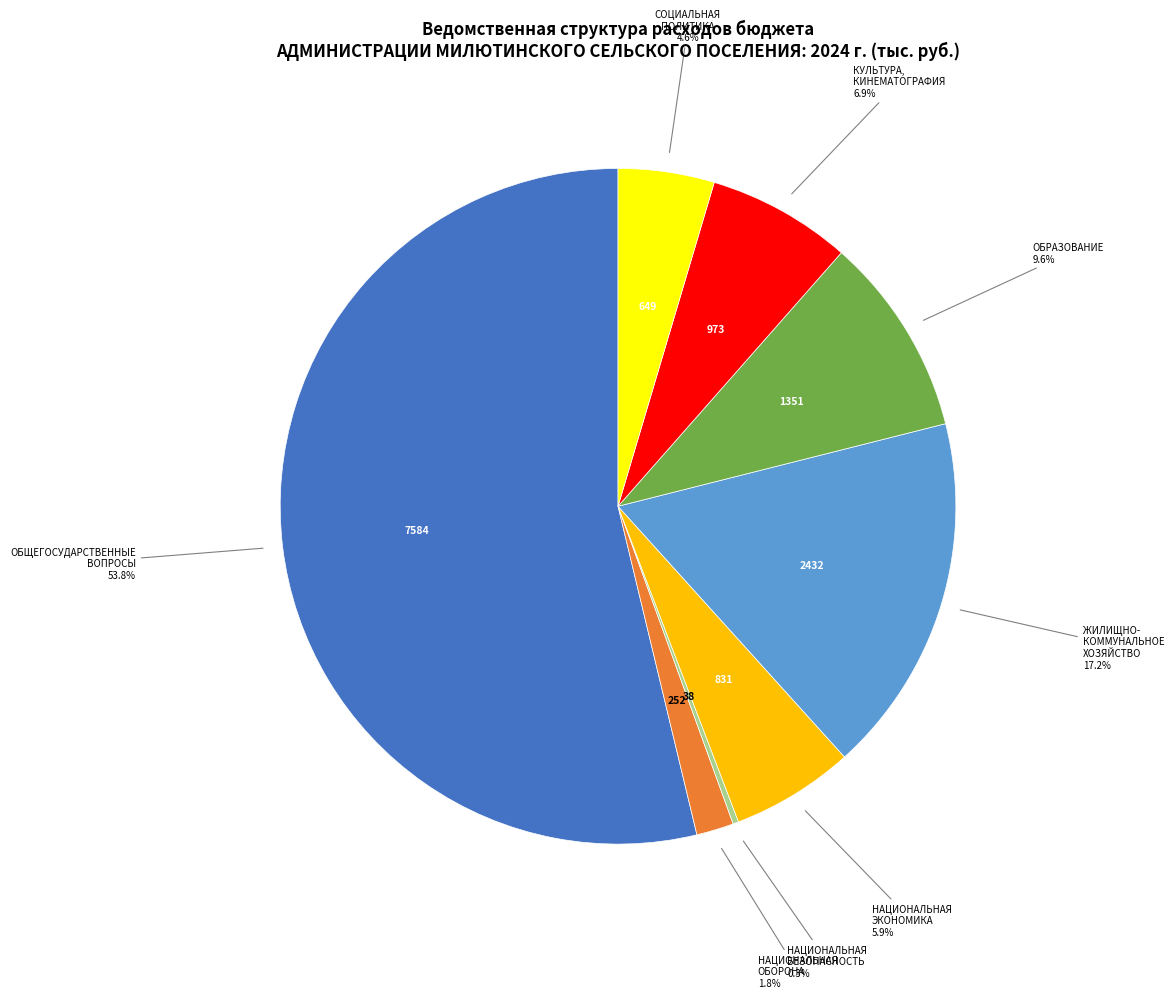

What is the ratio of the value at КУЛЬТУРА, КИНЕМАТОГРАФИЯ to the value at ОБРАЗОВАНИЕ?

0.7